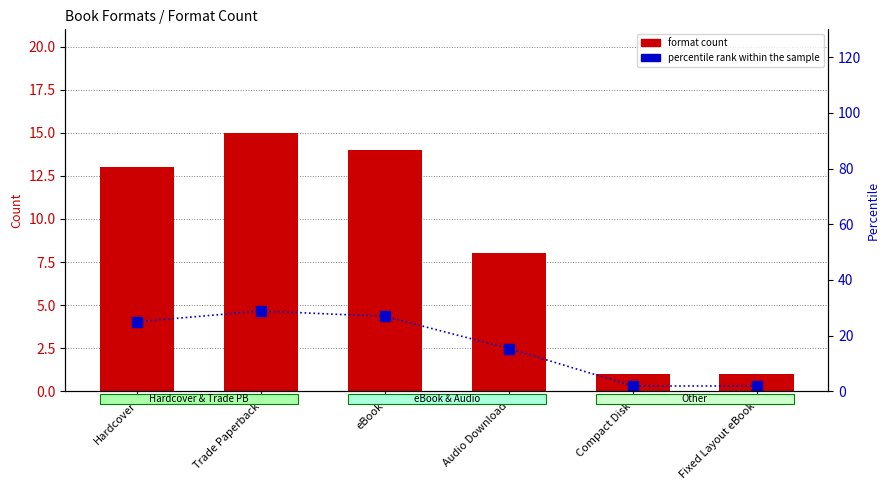

What is the value of the percentile rank within the sample bar at the 5th from the left?

1.9